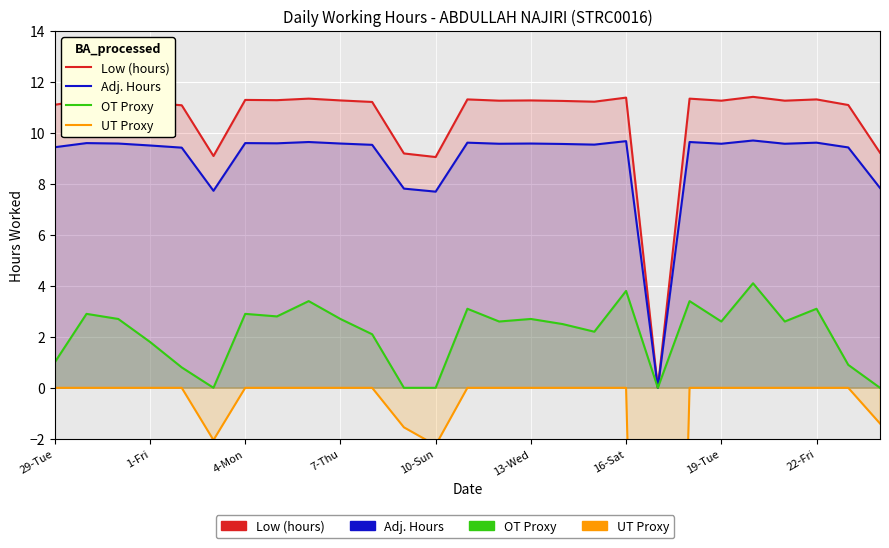

True or false: Adj. Hours and Low (hours) cross at least once.

False